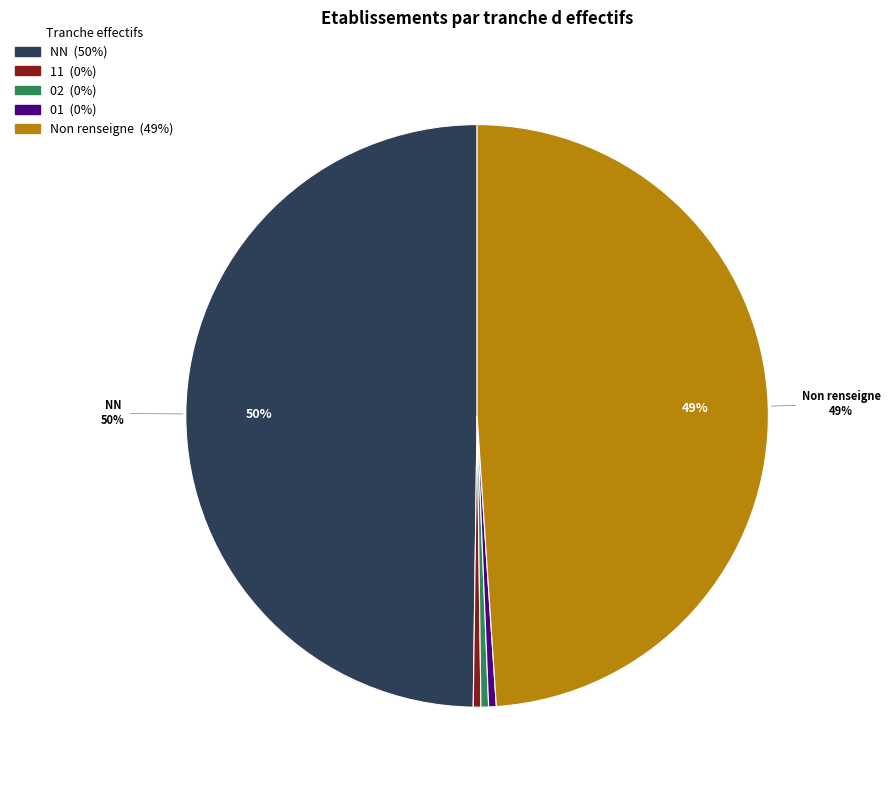

To the nearest percent, what is the average slice percentage?

20%